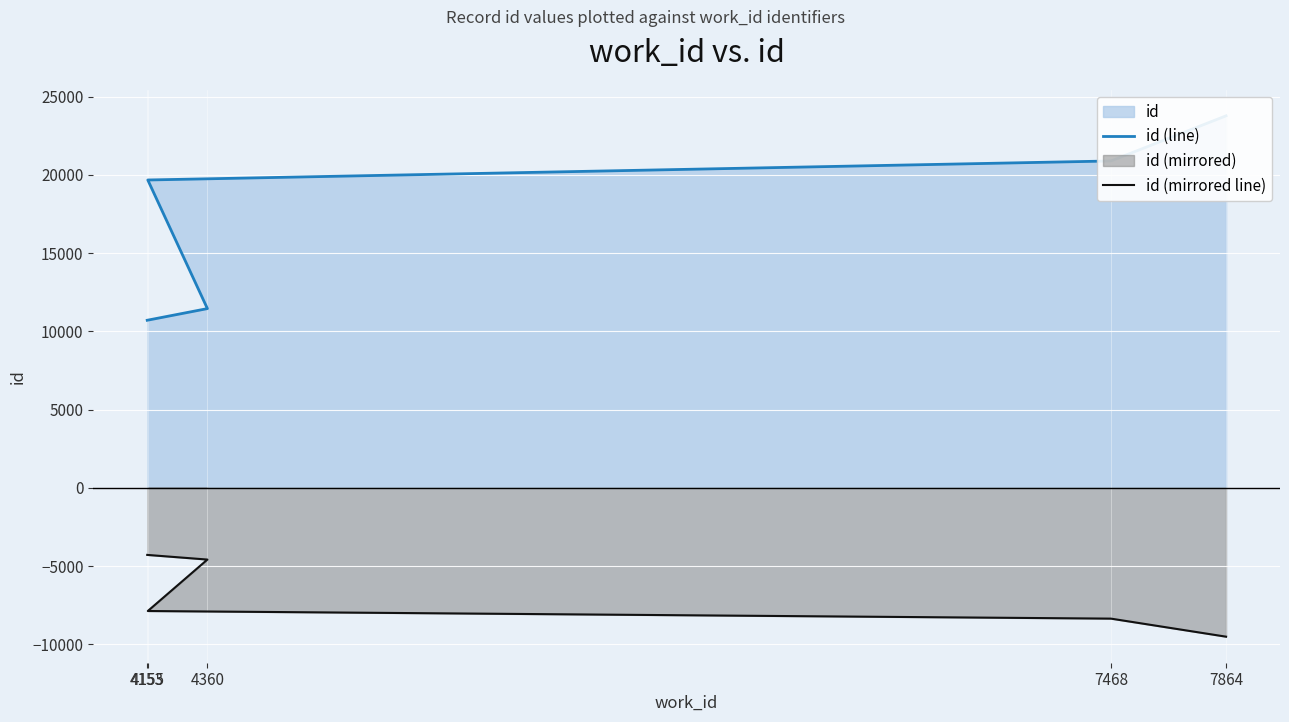

Rank the series by their average value, from lowest to highest.

id (mirrored line), id (line)